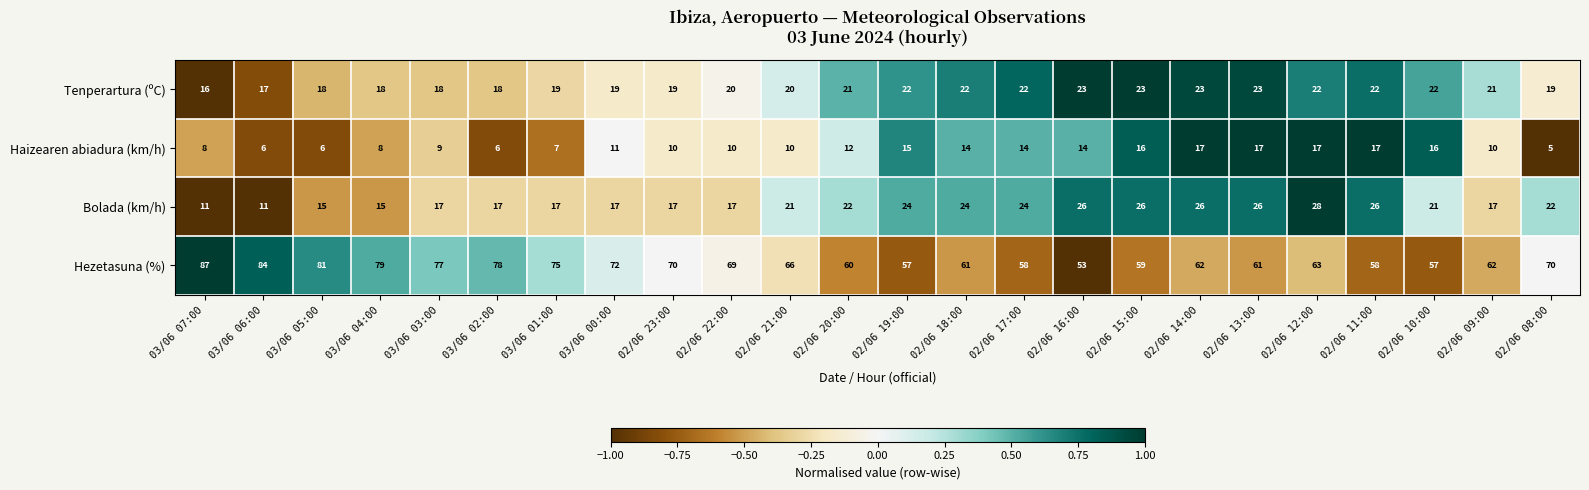

Between 02/06 19:00 and 02/06 12:00, which series saw the biggest shift?

Hezetasuna (%)